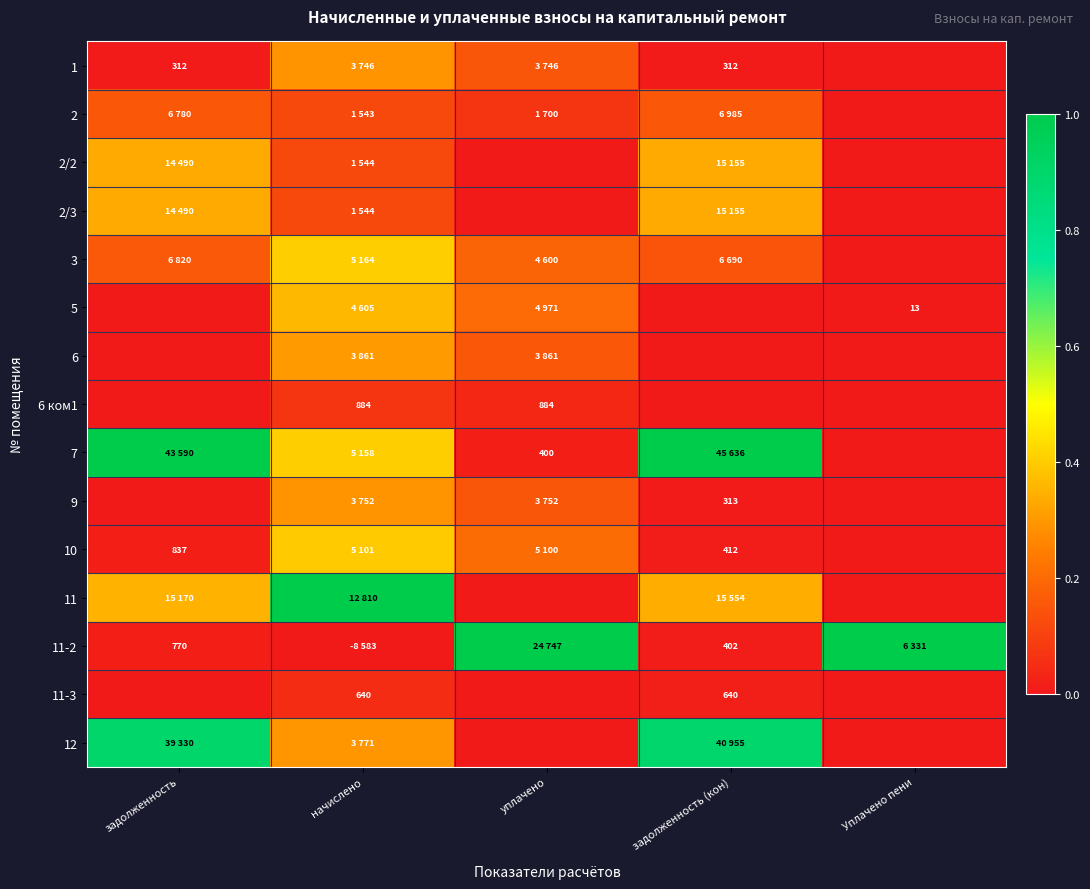

Is the value of 6 ком1 at начислено greater than the value of 11-3 at начислено?

Yes